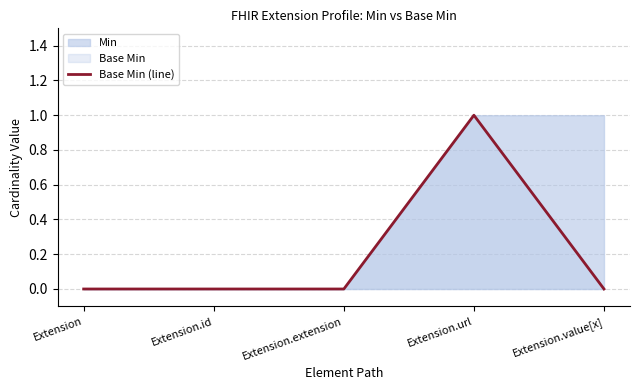

Does the chart have visible grid lines?

Yes